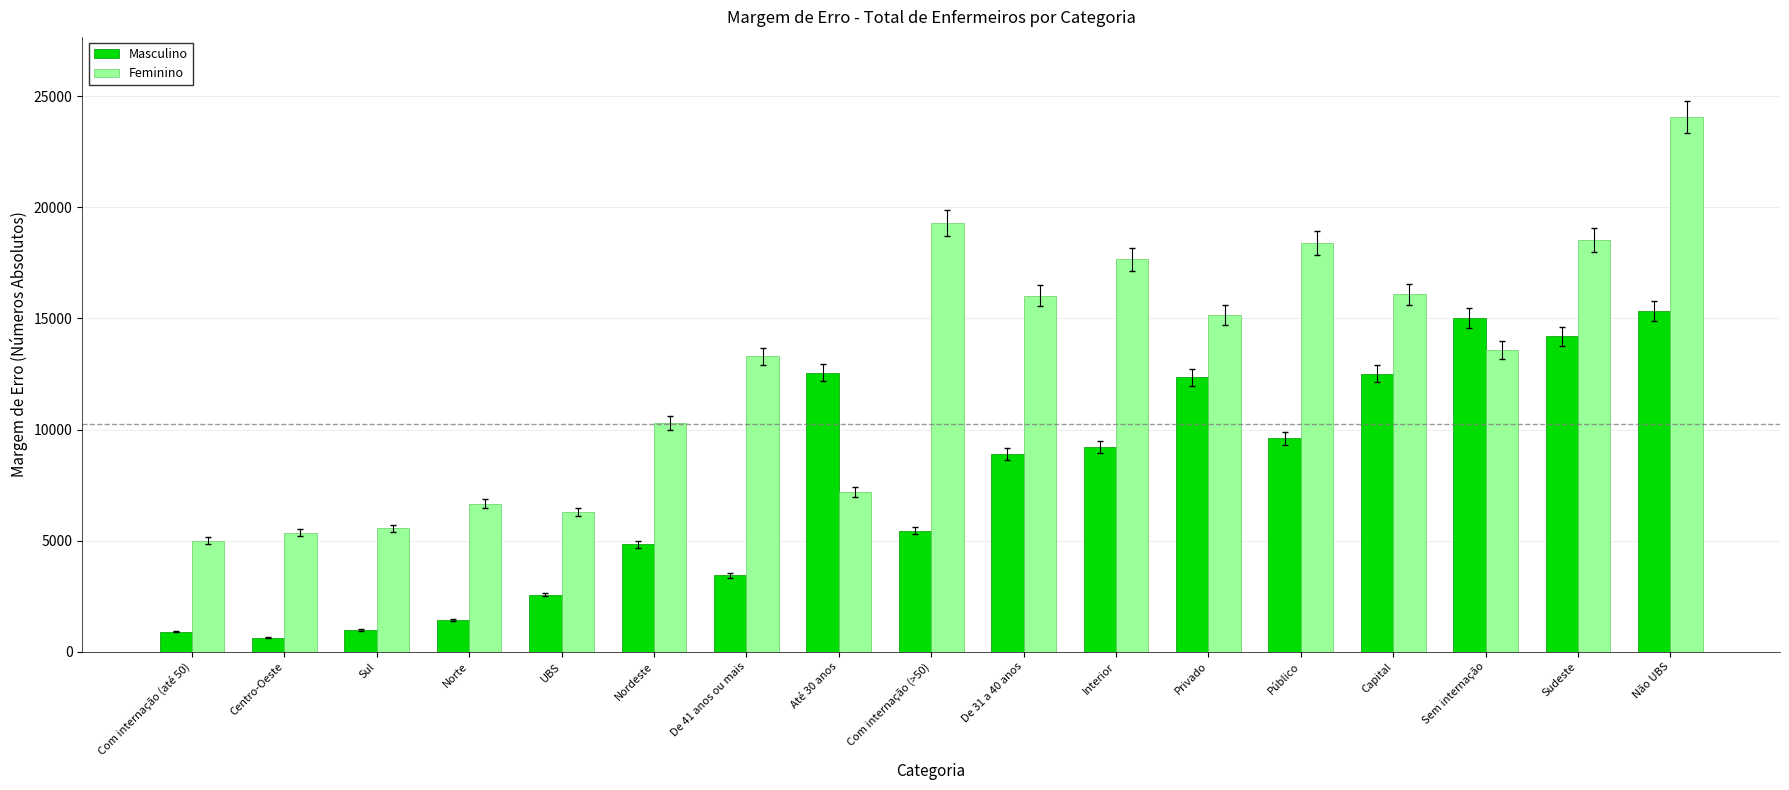

What is the label of the 14th bar from the right?

Norte